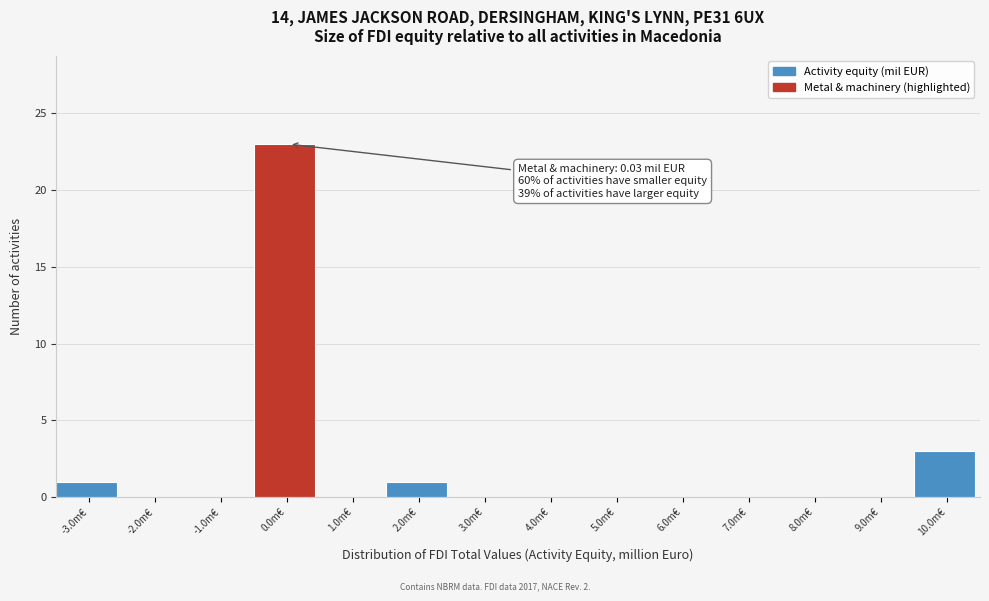

Which range on the x-axis has the tallest bar?

-0.5 to 0.5